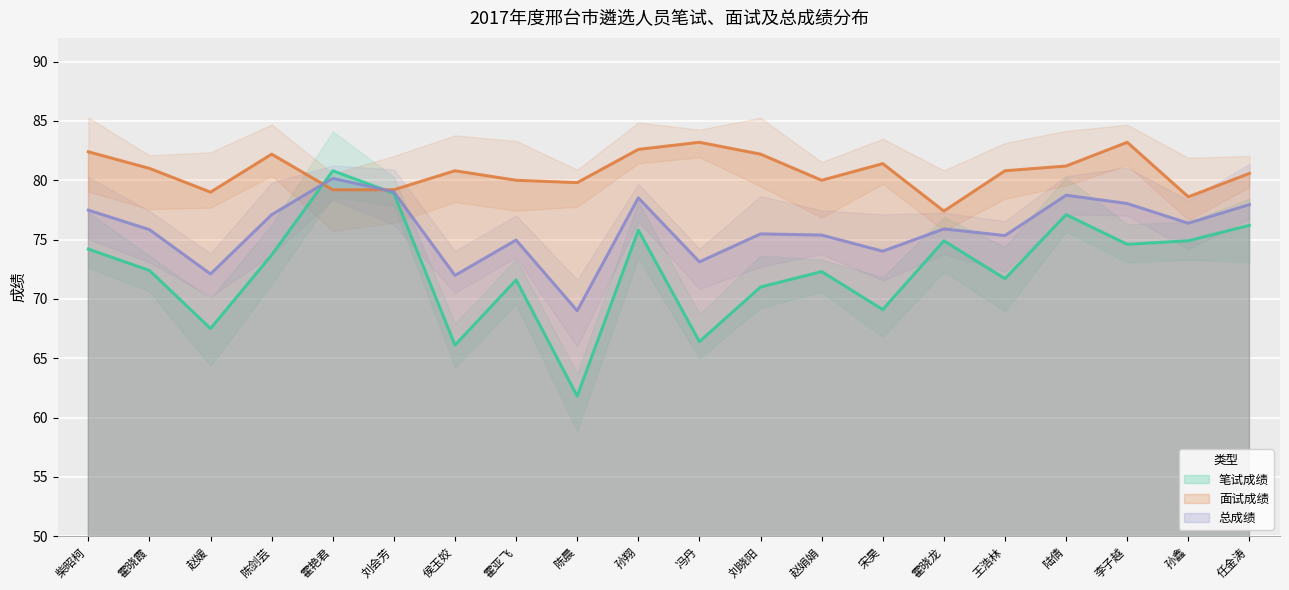

Rank the categories by 笔试成绩 value from highest to lowest.

霍艳君, 刘会芳, 陆倩, 任金涛, 孙翔, 霍晓龙, 孙鑫, 李子越, 柴昭柯, 陈剑芸, 霍晓霞, 赵娟娟, 王浩林, 霍亚飞, 刘晓阳, 宋昊, 赵媛, 冯丹, 侯玉姣, 陈晨